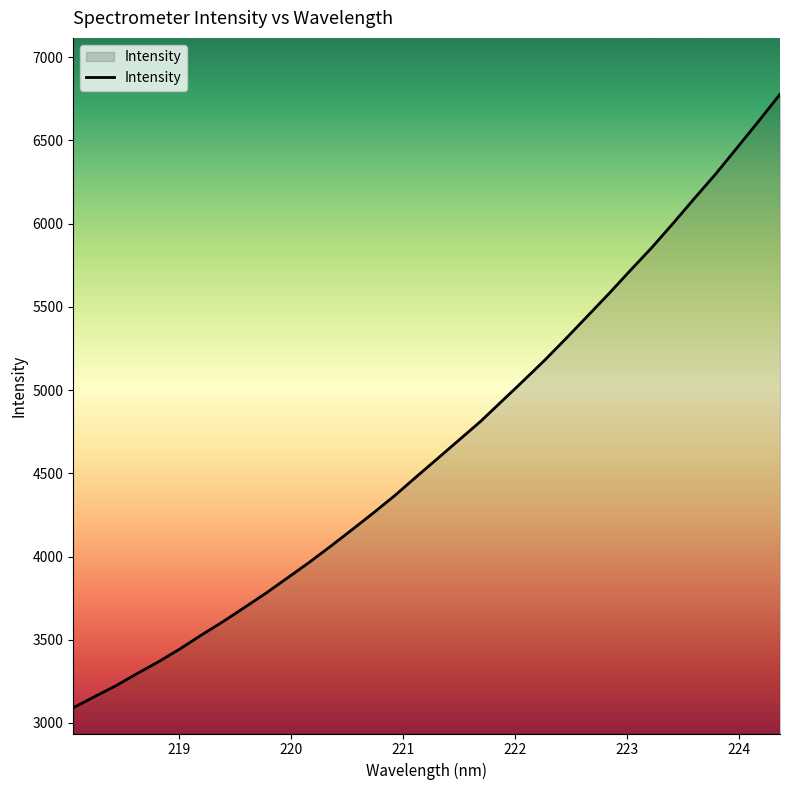

What is the difference between the maximum and minimum values?

3686.3